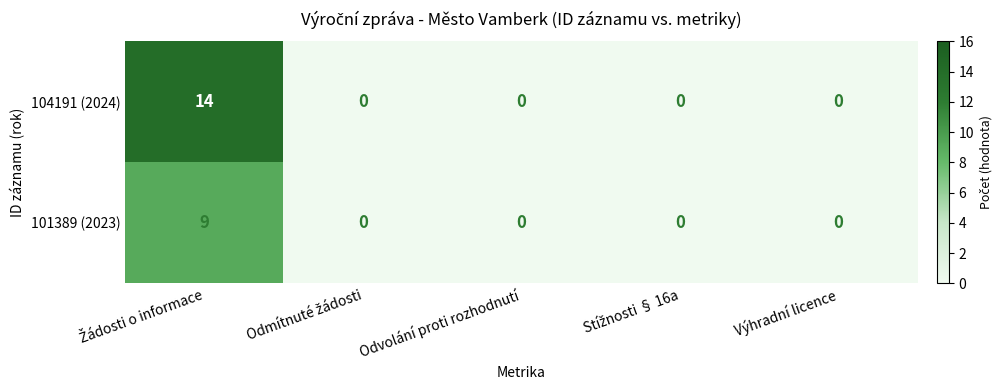

What is the maximum value for 104191 (2024)?

14